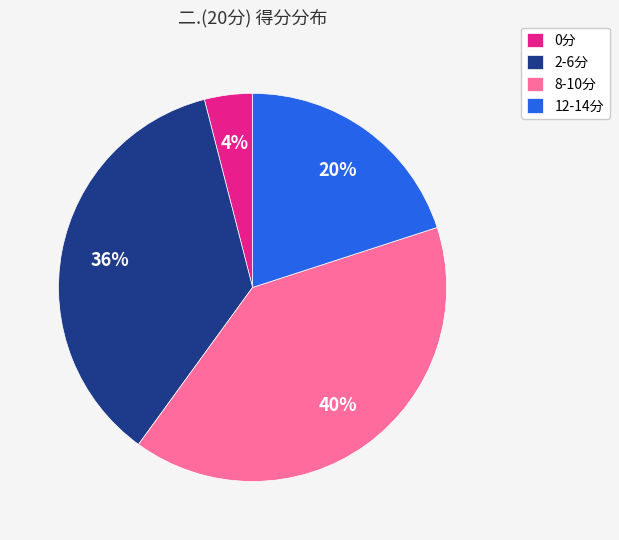

Which has a higher value, 8-10分 or 0分?

8-10分